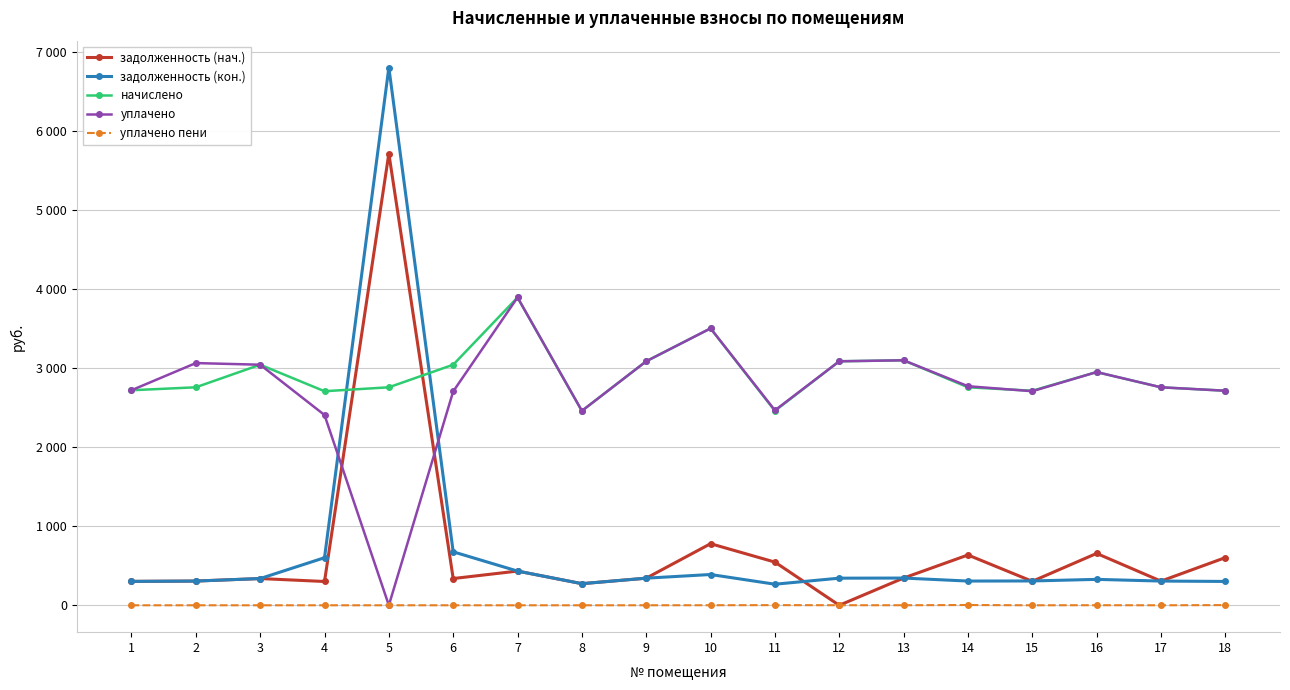

What are all the series names shown in the legend?

задолженность (нач.), задолженность (кон.), начислено, уплачено, уплачено пени